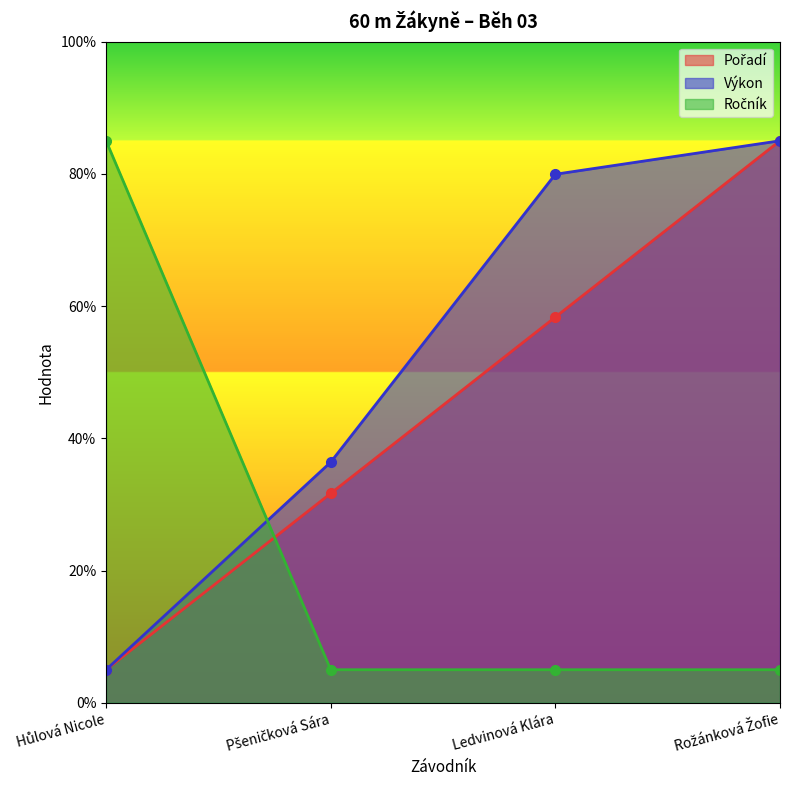

What is the label of the 3rd point from the left?

Ledvinová Klára